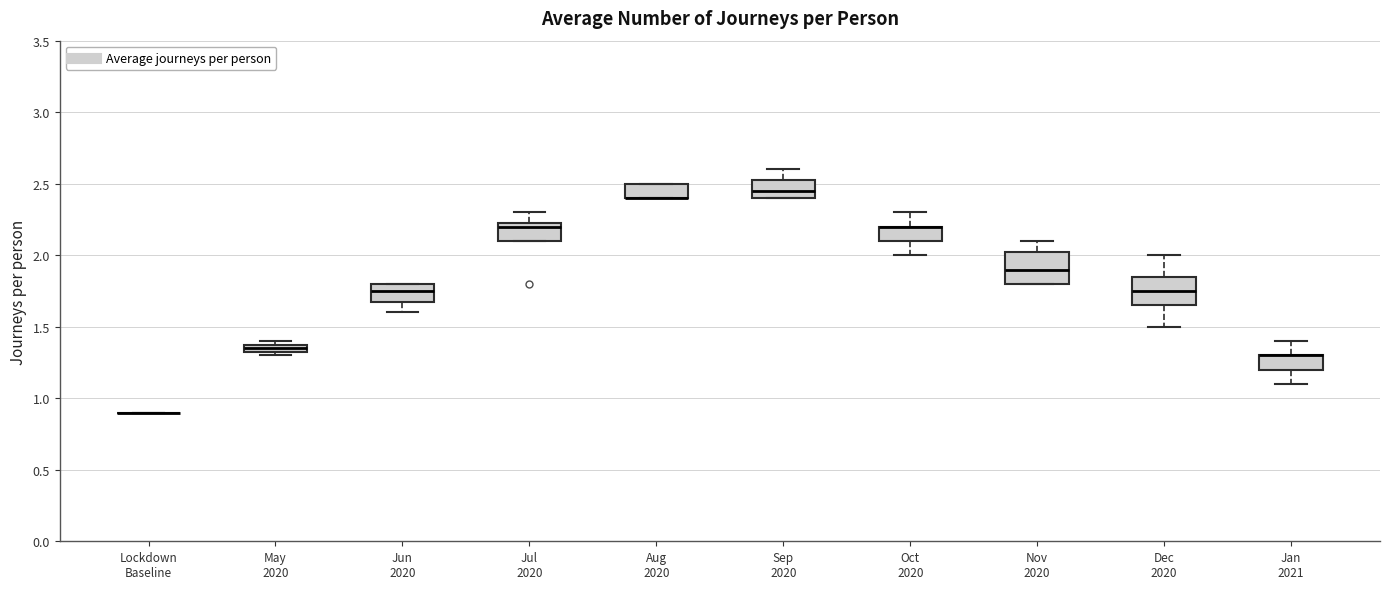

Where does the lower whisker of the box for Jun 2020 end on the y-axis? The values are not printed on the chart, so give them approximately, as read against the axis.

1.60